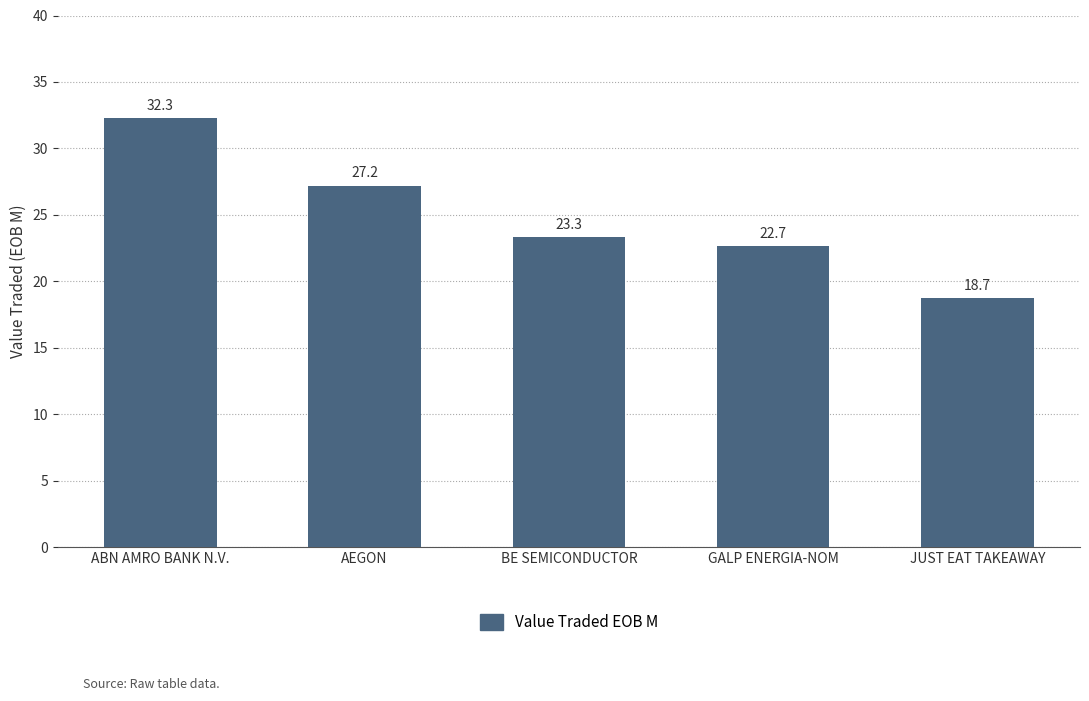

How many distinct data groups are displayed?

1